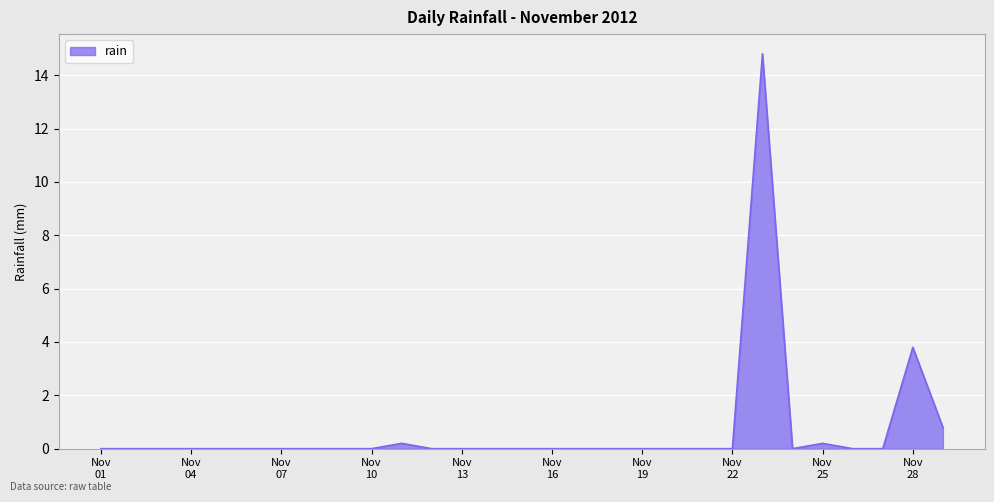

What is the maximum value shown in the chart?

14.8